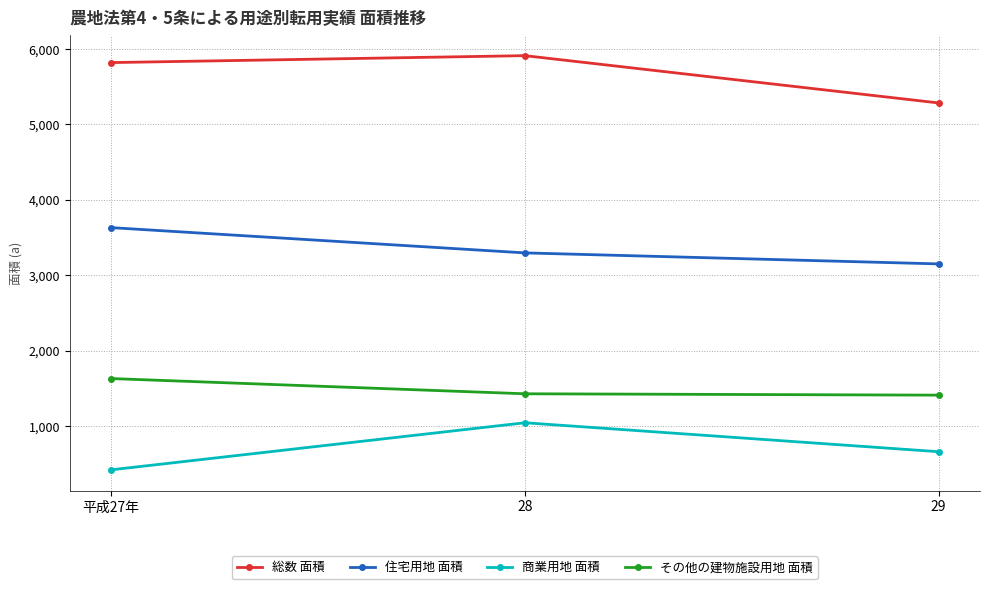

Rank the series by their maximum value, from highest to lowest.

総数 面積, 住宅用地 面積, その他の建物施設用地 面積, 商業用地 面積